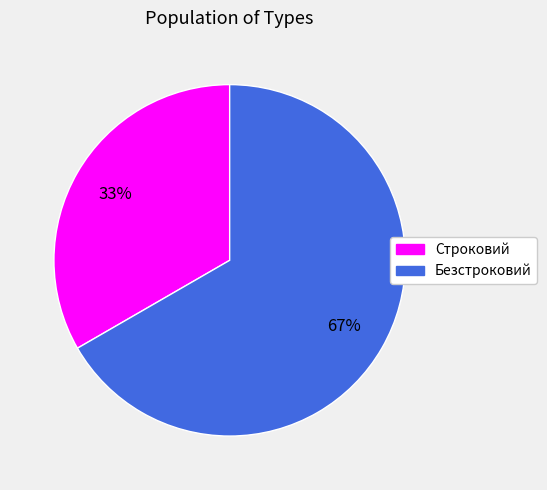

Do Строковий and Безстроковий together represent more than half of the pie?

Yes